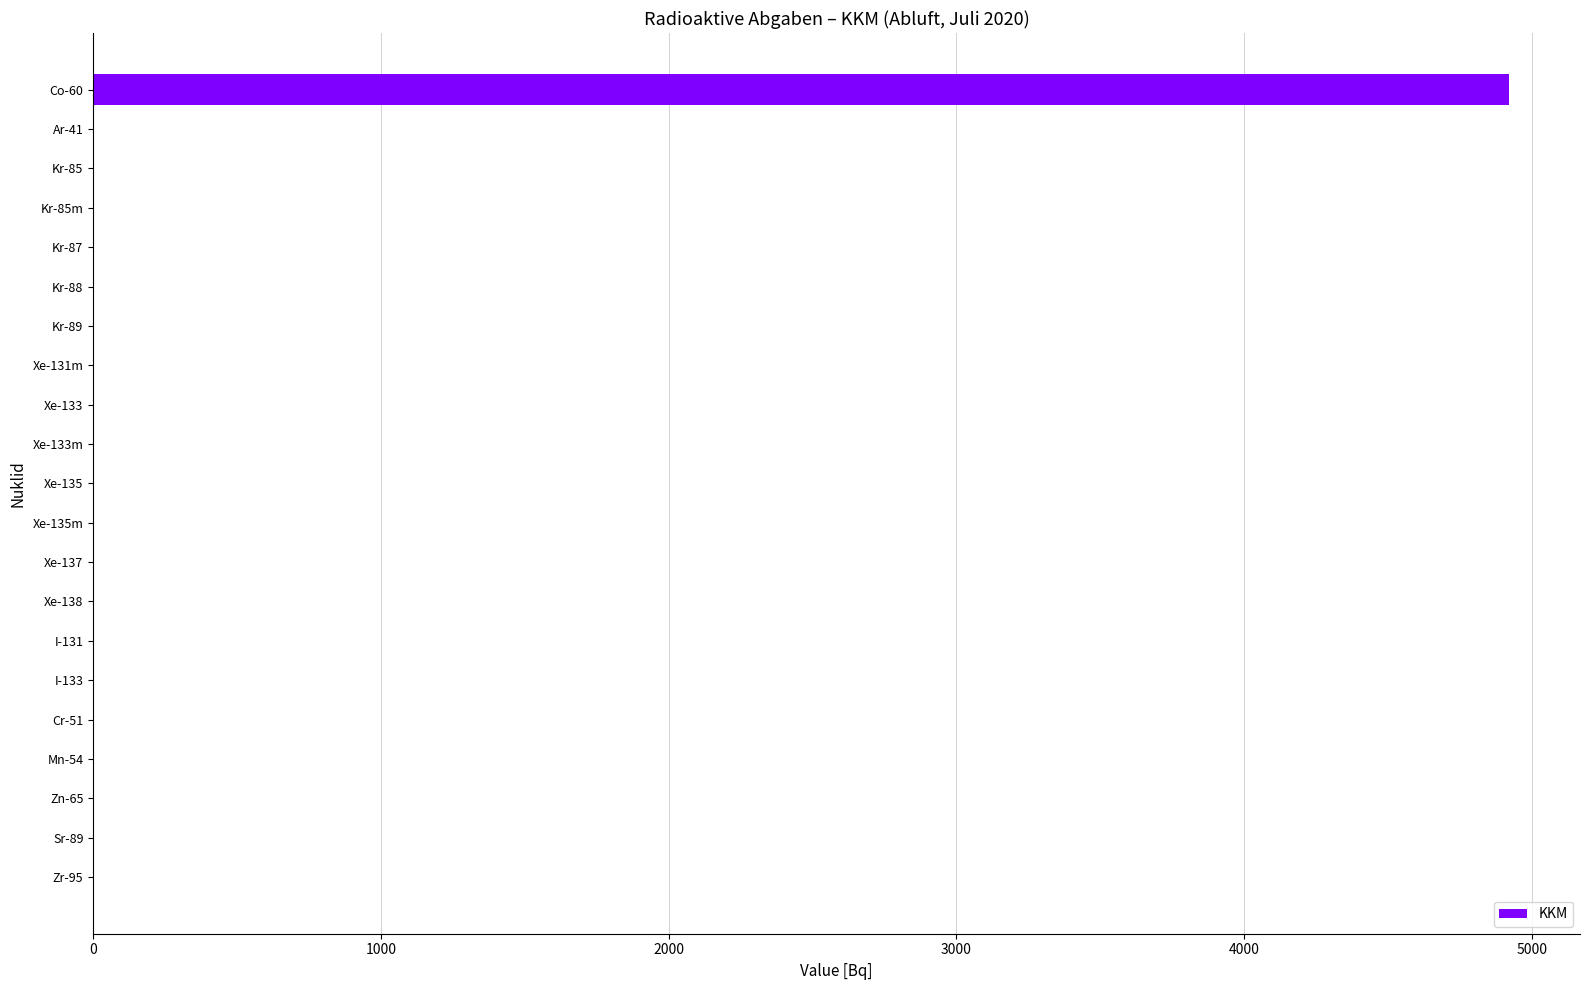

Is it true that the value at Xe-138 is -1986.5?

False